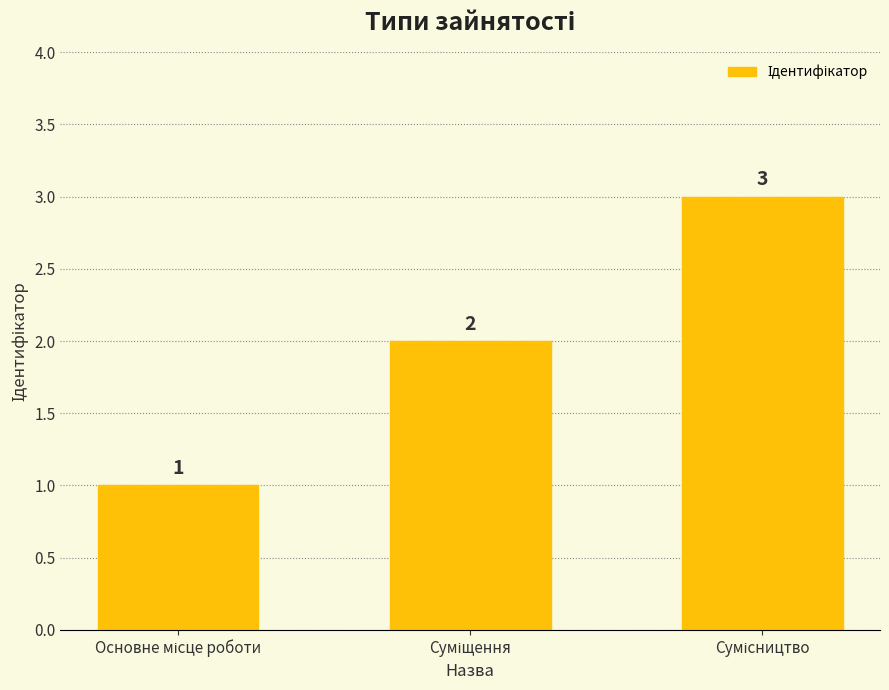

What is the value of the 1st bar from the left?

1